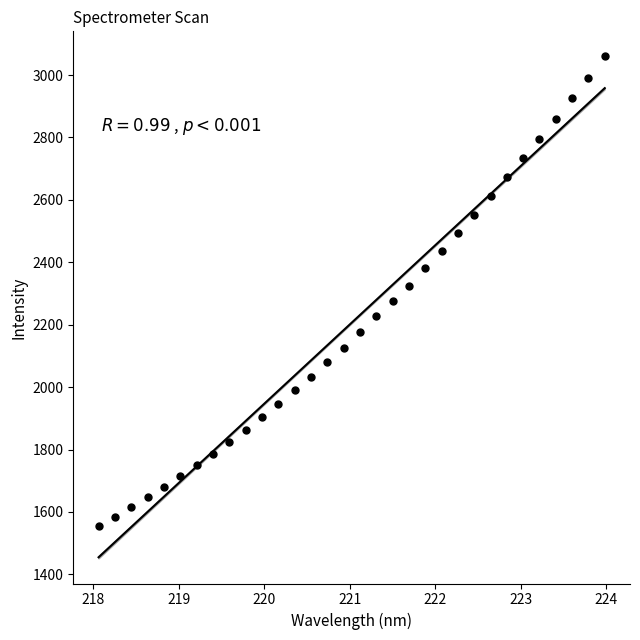

What is the range of Y values (max minus min)?

1505.4